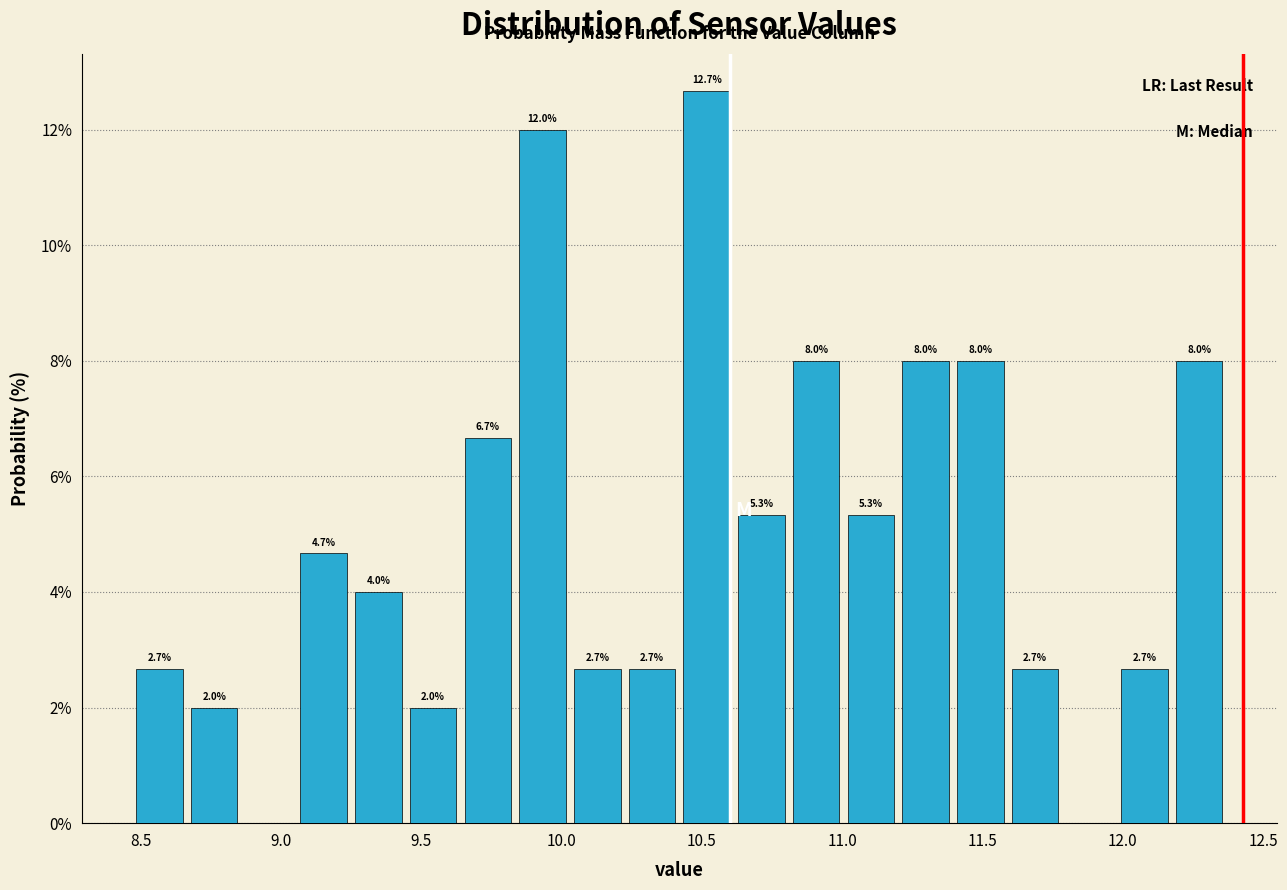

Read against the x-axis, roughly where is the centre of the tallest bar?

10.50